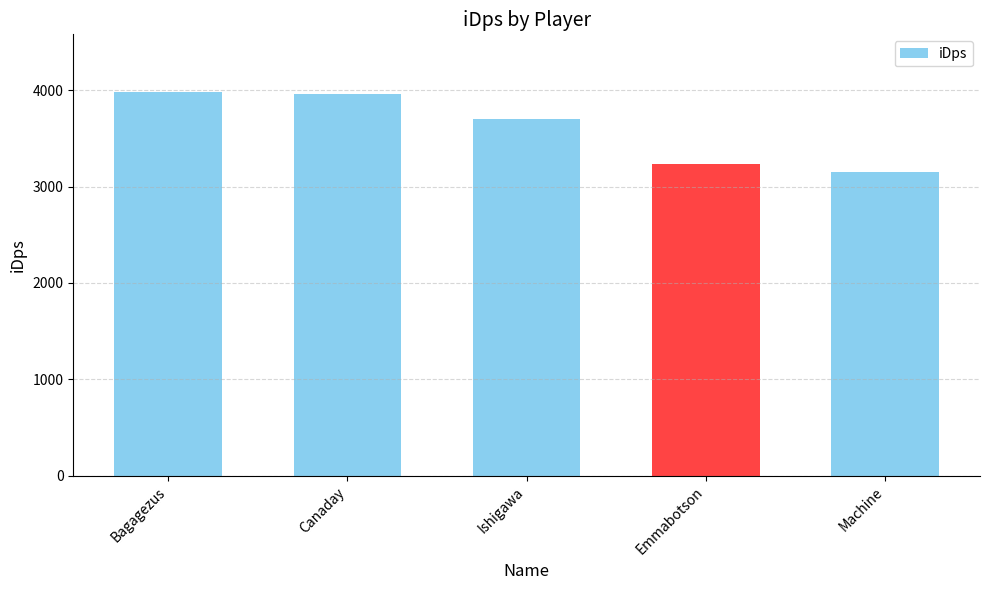

What is the minimum value shown in the chart?

3151.9